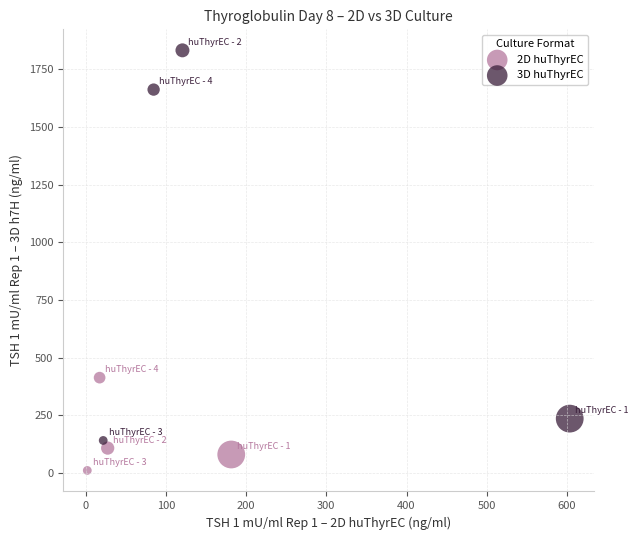

Which series reaches the minimum Y coordinate?

2D huThyrEC